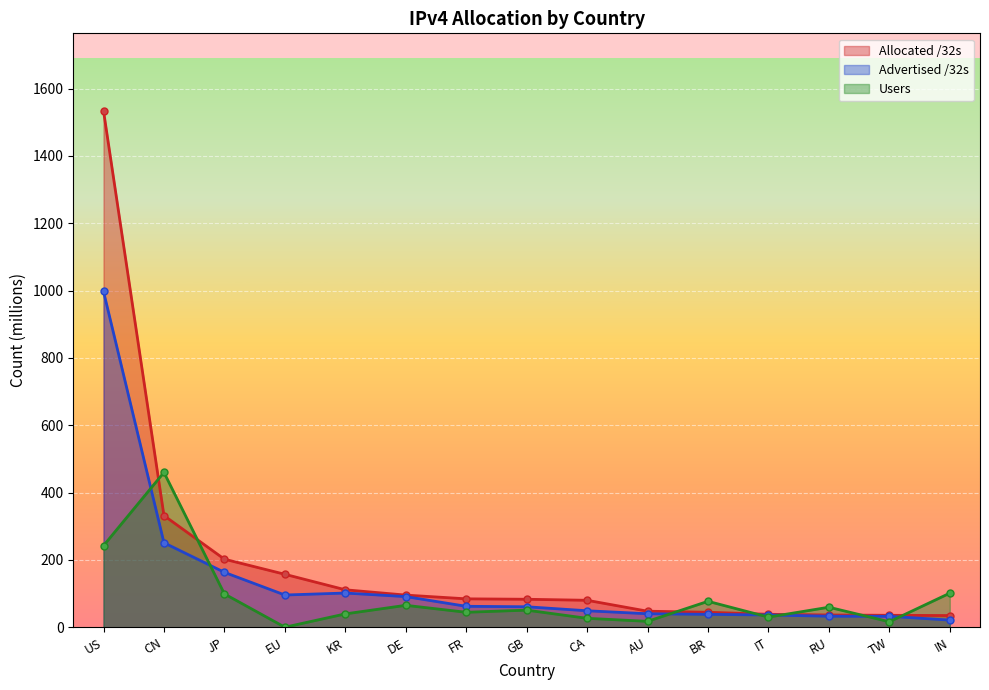

Reading right to left, transcribe all the data shown in this chart.

Allocated /32s: 34.7	35.4	36.3	38.4	44.4	47.6	80.0	83.0	84.3	95.4	111.2	157.2	202.1	331.6	1534.0
Advertised /32s: 21.2	32.4	32.7	36.3	38.2	40.0	48.9	60.8	62.1	90.9	101.5	95.7	163.0	250.9	997.4
Users: 101.1	16.2	59.4	30.0	76.9	17.4	26.4	50.7	44.4	65.0	39.5	0.0	98.9	459.9	242.2